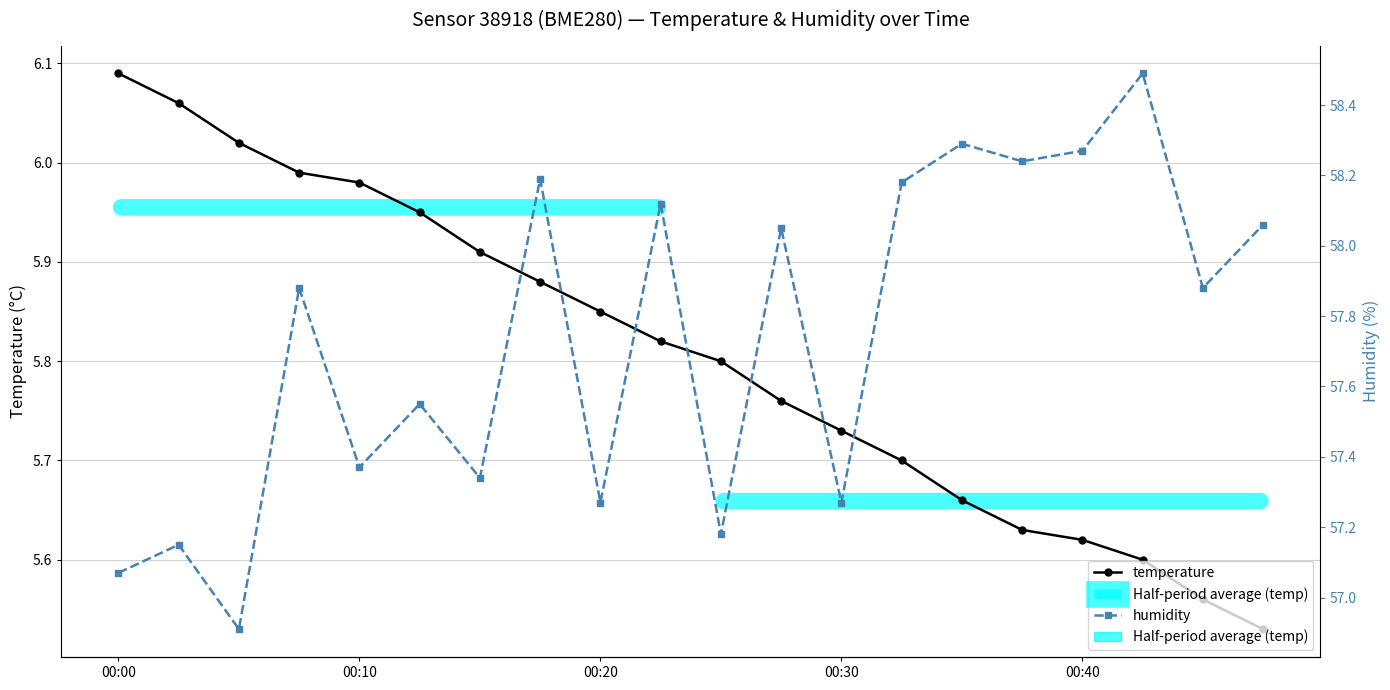

Which series has the largest total across all categories?

humidity